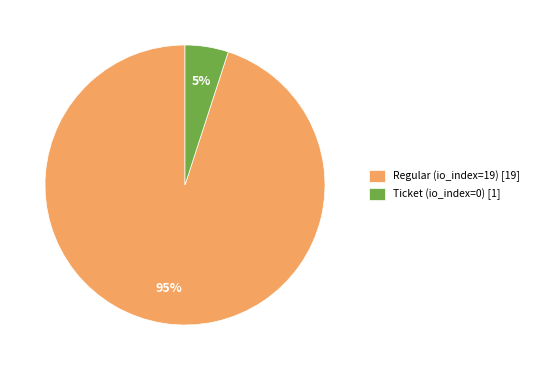

Is it true that Ticket (io_index=0) is 13% of the pie?

False